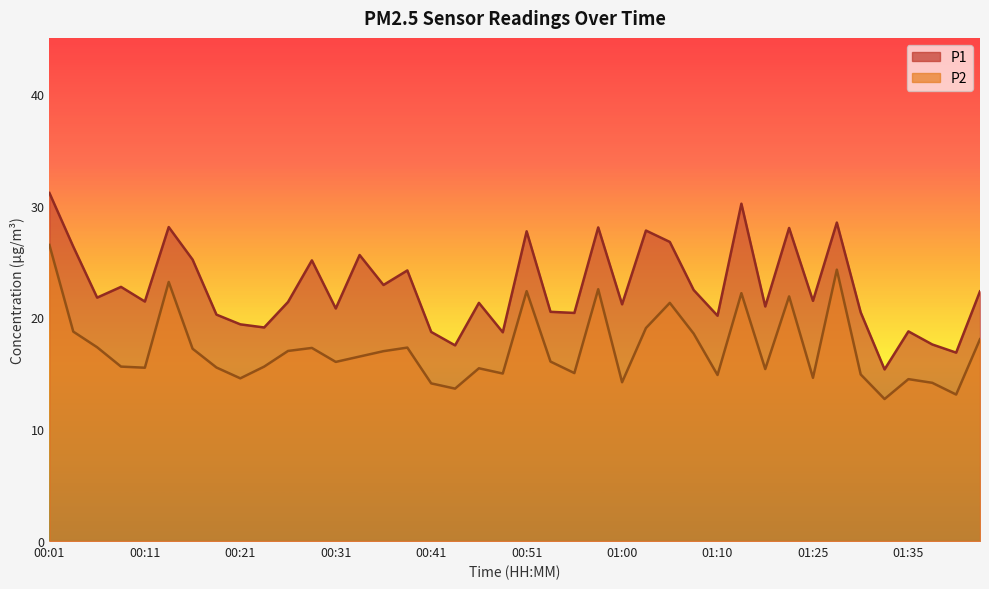

At which category does P1 reach its first local valley?

00:06